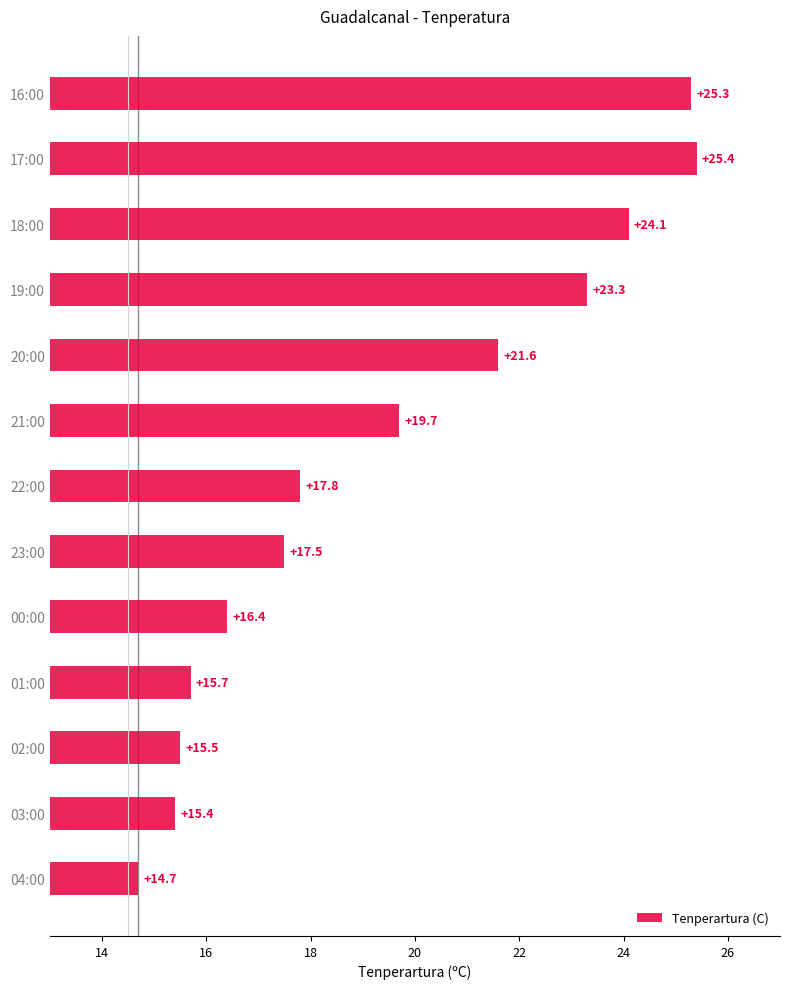

Reading bottom to top, transcribe all the data shown in this chart.

14.7	15.4	15.5	15.7	16.4	17.5	17.8	19.7	21.6	23.3	24.1	25.4	25.3